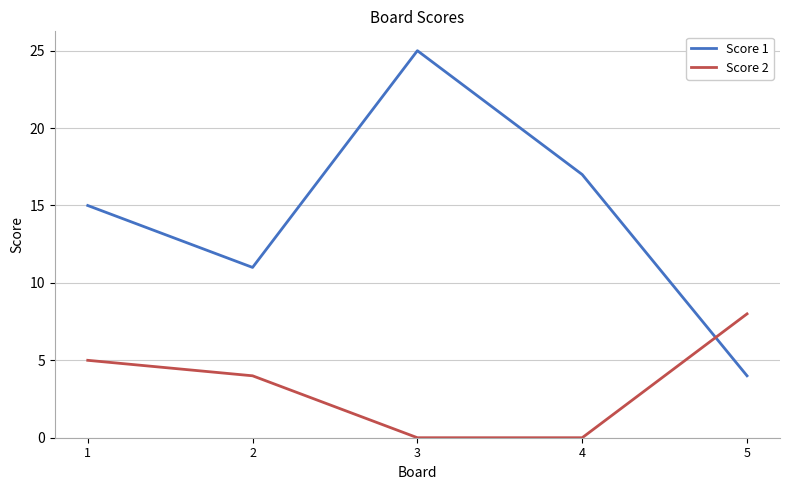

The value of Score 2 at 5 is 14. True or false?

False